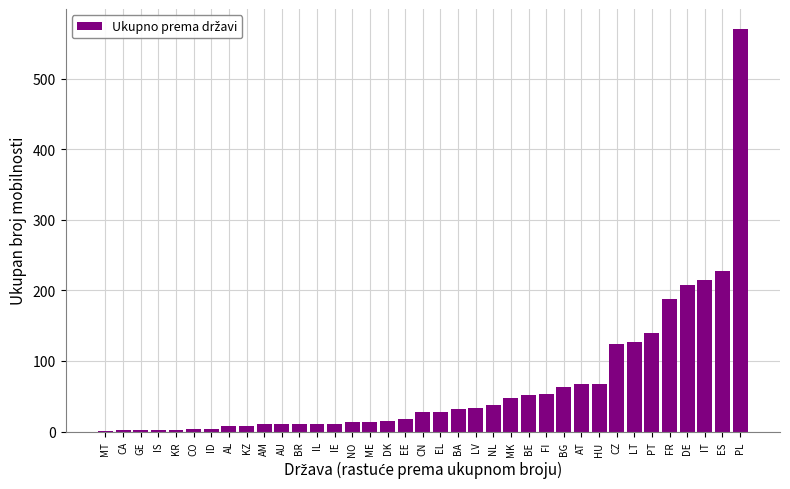

How many distinct data groups are displayed?

1